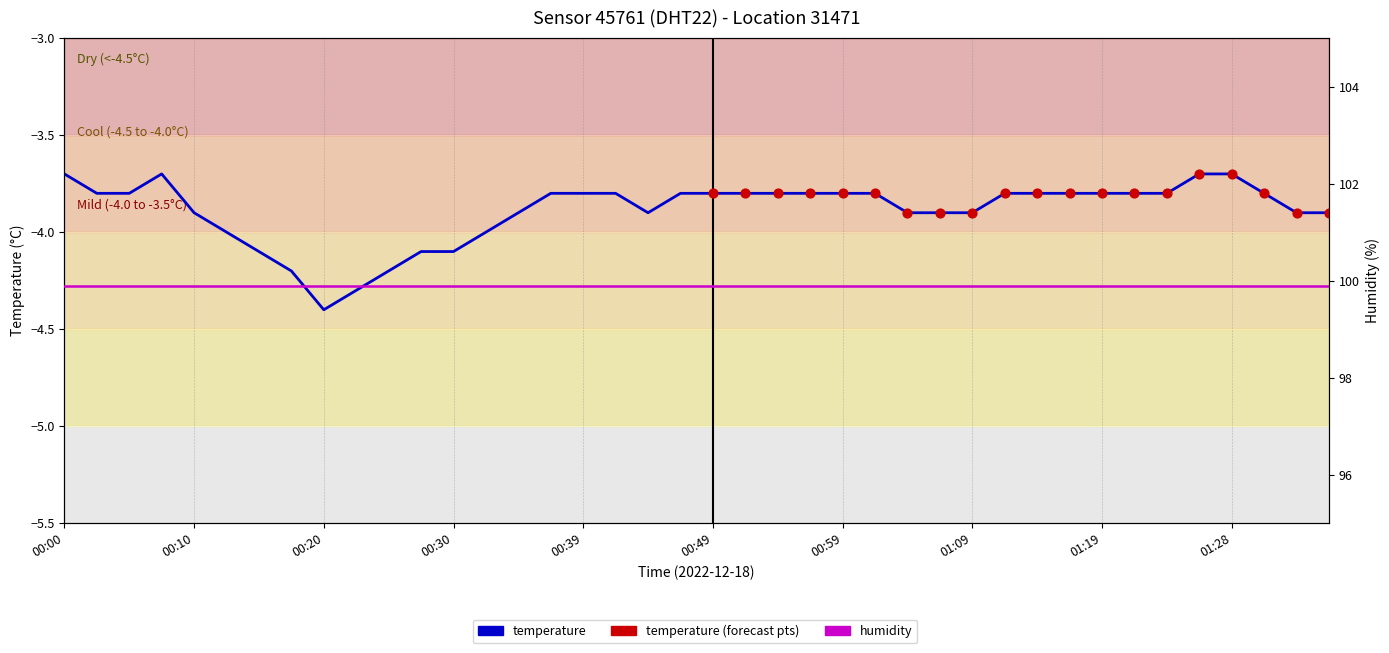

Which has a higher value, 00:27 or 01:28?

01:28